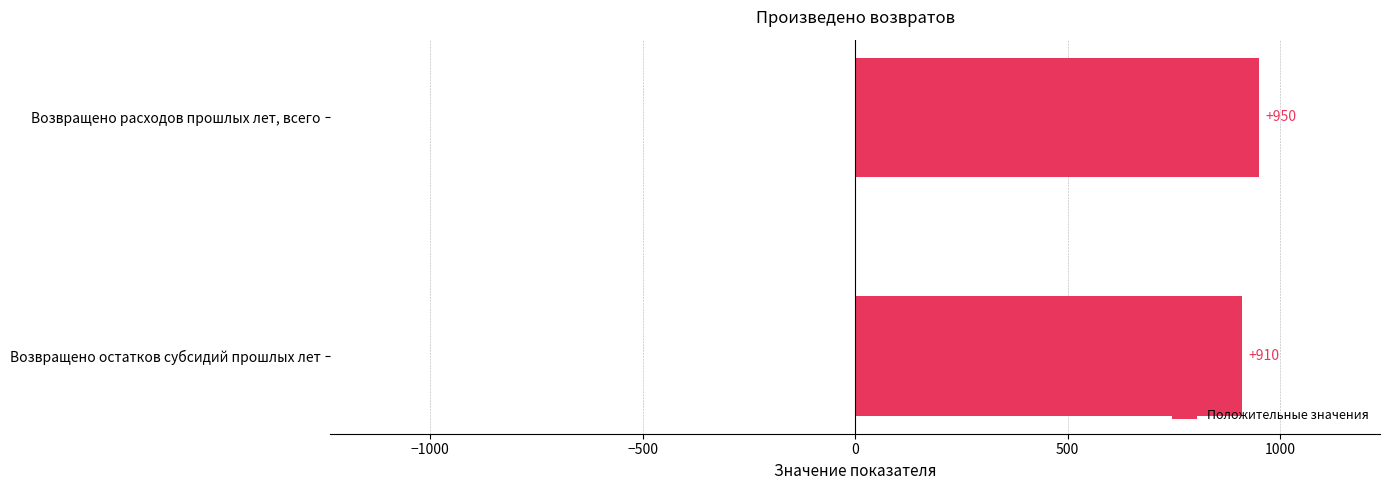

What is the difference between the maximum and minimum values?

40